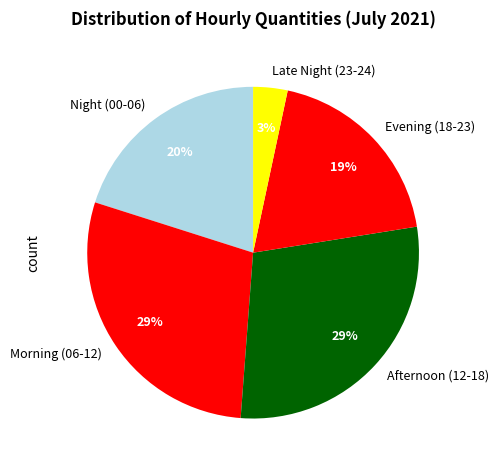

What percentage is the Afternoon (12-18) slice, to the nearest percent?

29%